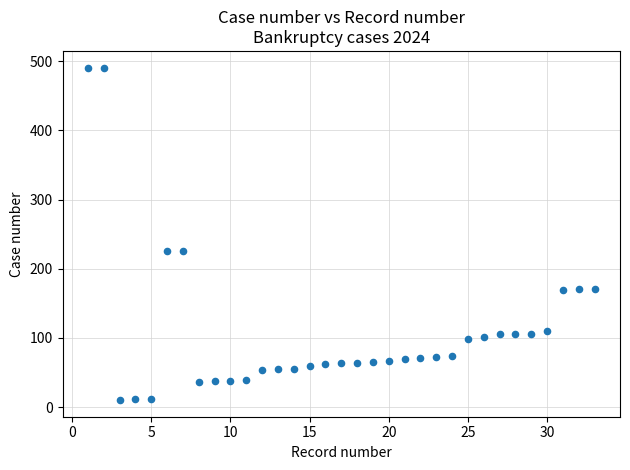

What is the range of Y values (max minus min)?

481